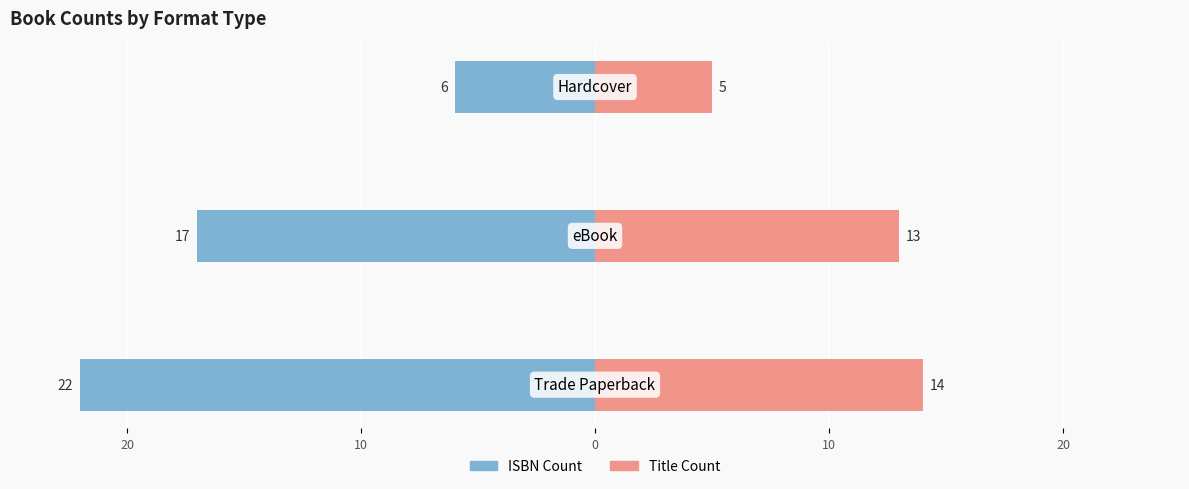

True or false: Title Count has a value of 5 at 10.

False